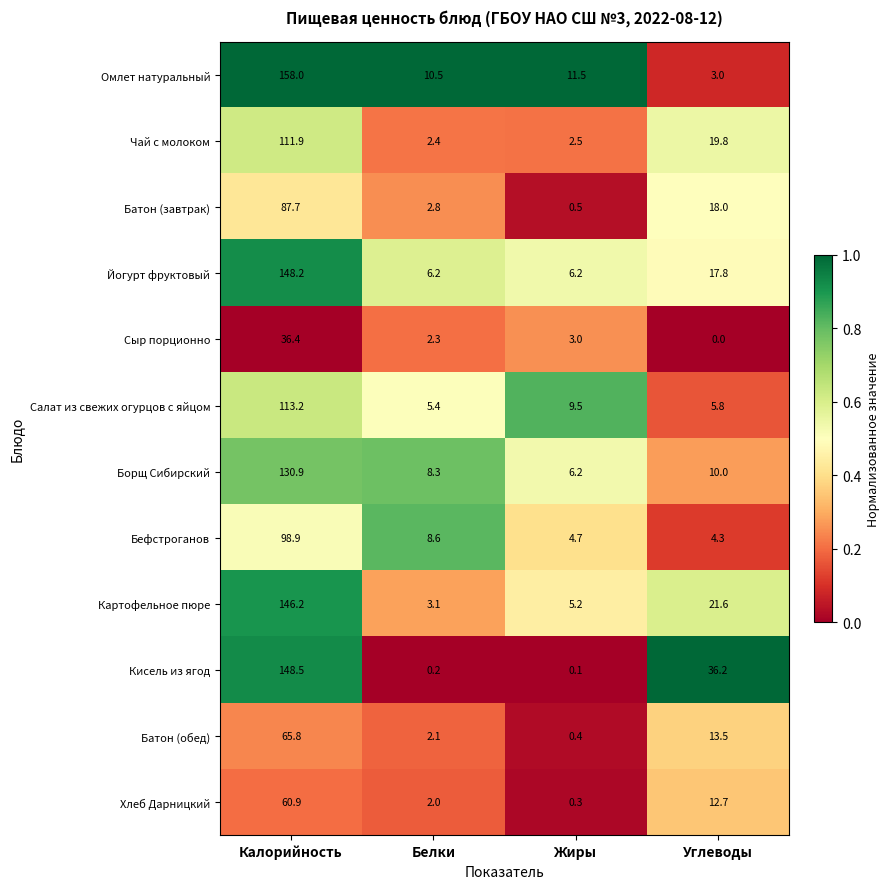

Which label corresponds to the largest value in the chart?

Калорийность